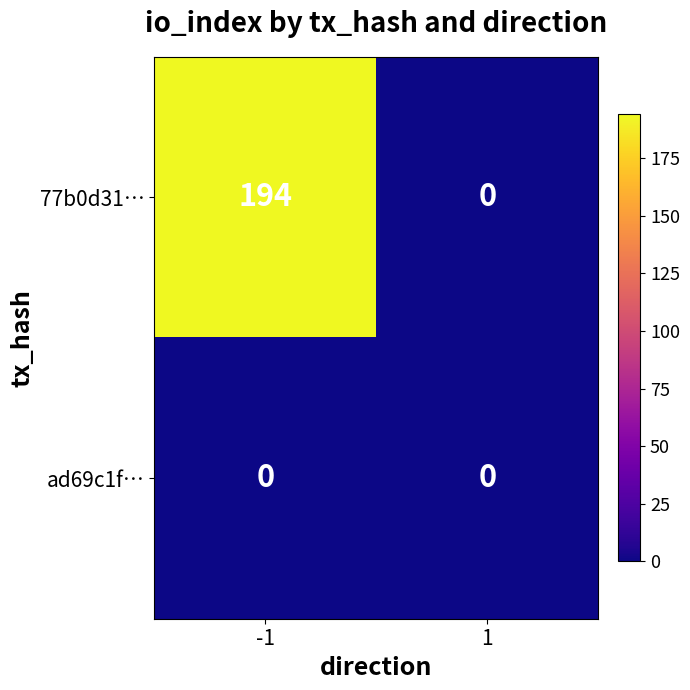

Rank the series by their maximum value, from highest to lowest.

77b0d31…, ad69c1f…